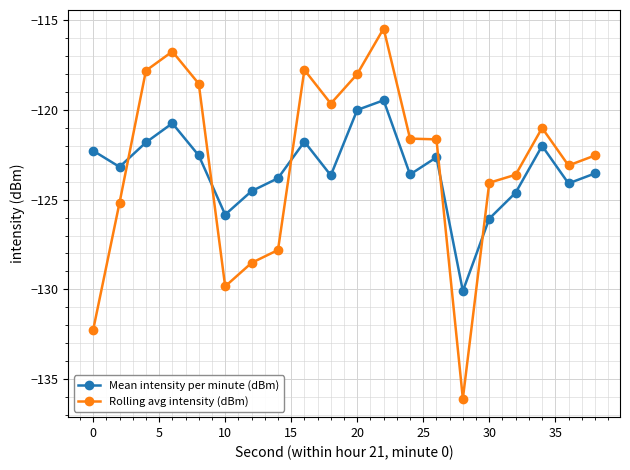

What is the sum of all Mean intensity per minute (dBm) values?

-2466.2